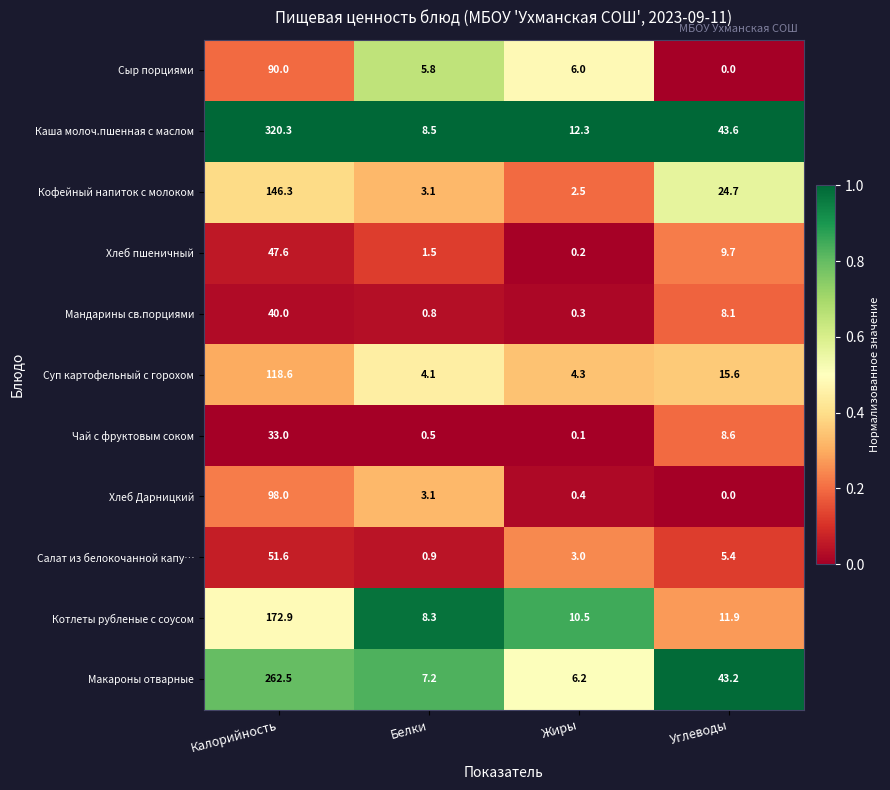

What is the difference between the highest and lowest values at Калорийность?

287.3